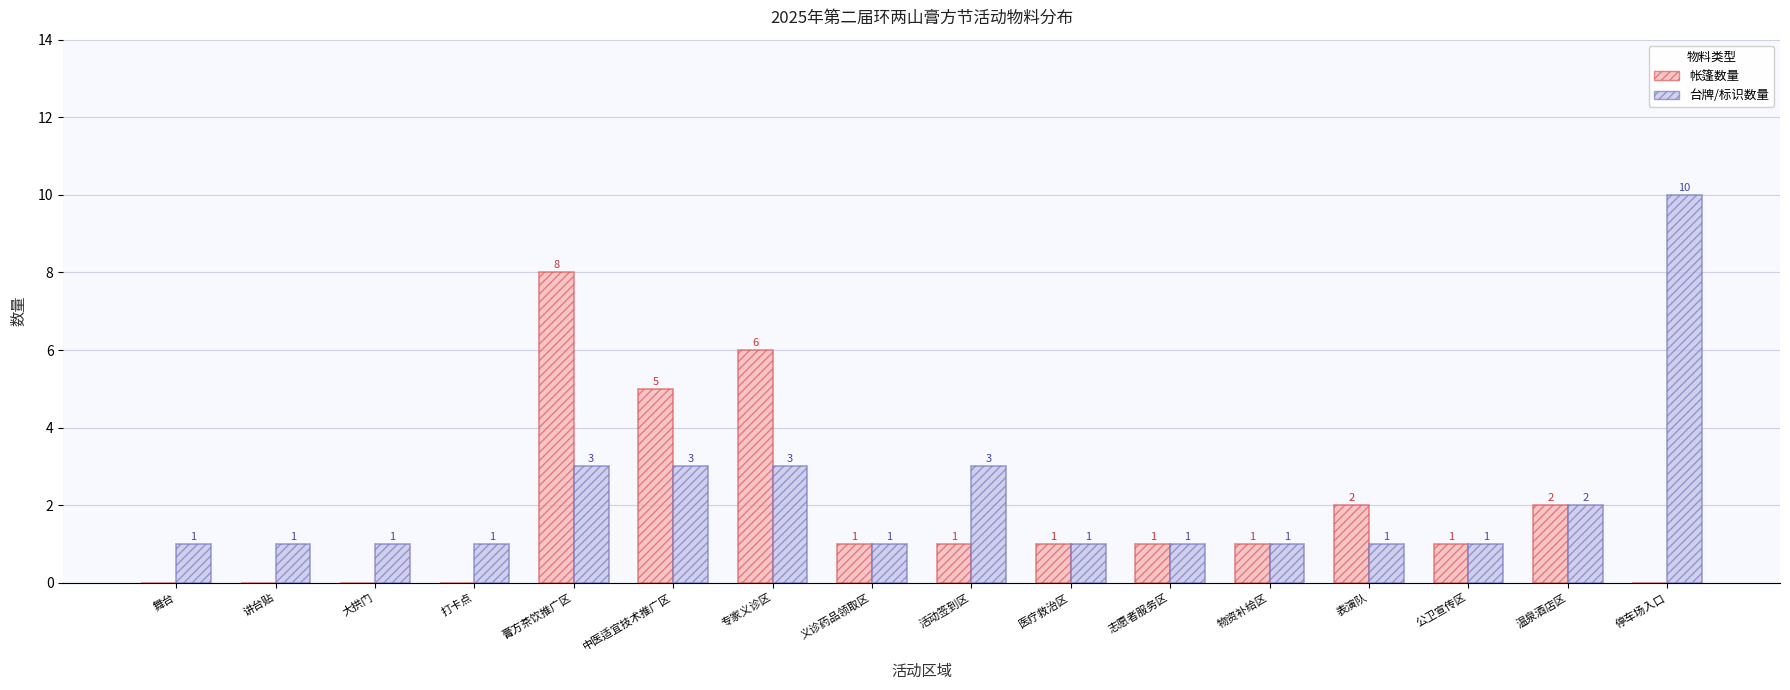

What are all the series names shown in the legend?

帐篷数量, 台牌/标识数量